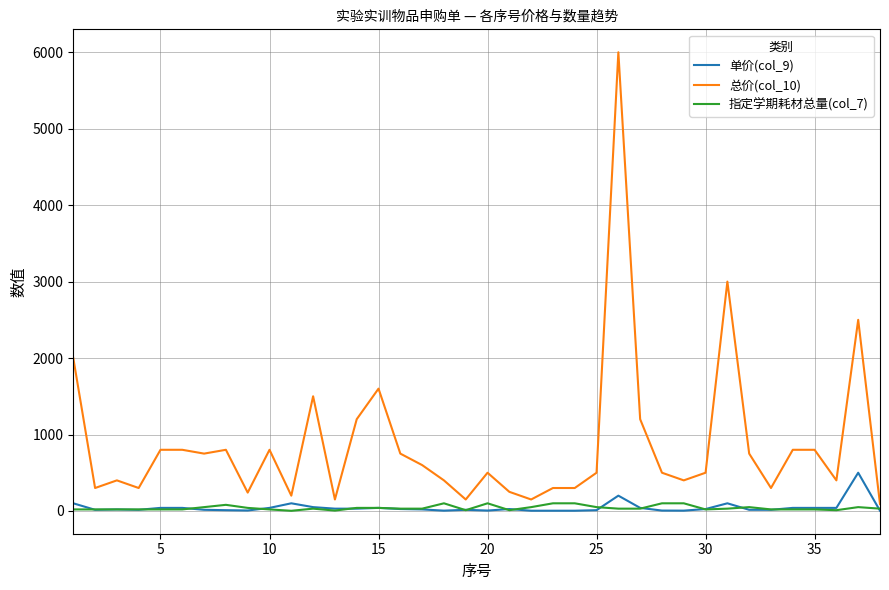

What is the smallest value displayed?

2